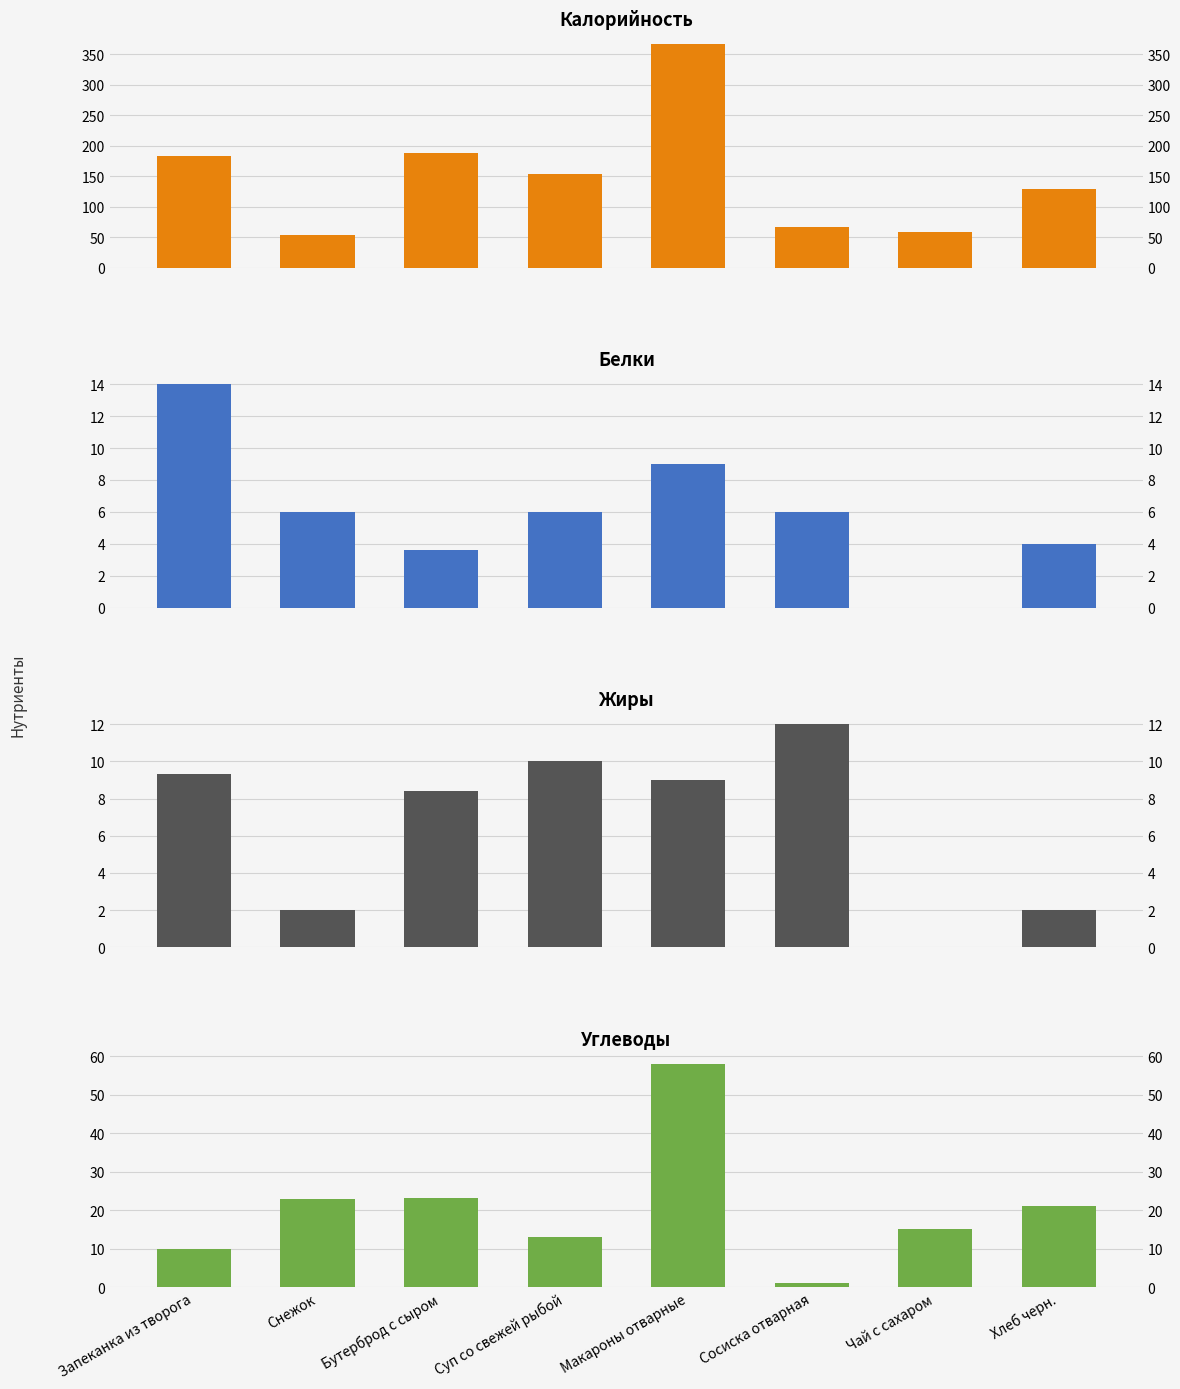

At how many categories does at least one series exceed 268?

1